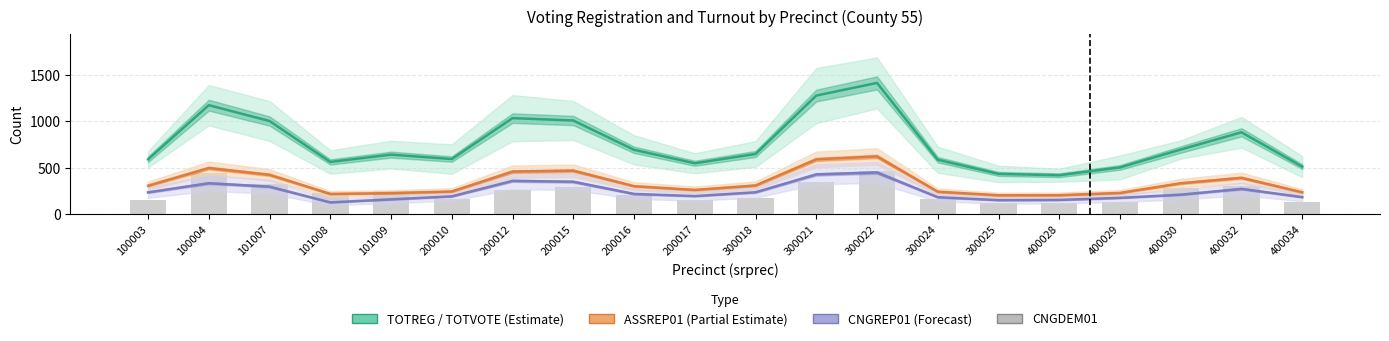

What are all the series names shown in the legend?

TOTREG / TOTVOTE (Estimate), ASSREP01 (Partial Estimate), CNGREP01 (Forecast), CNGDEM01